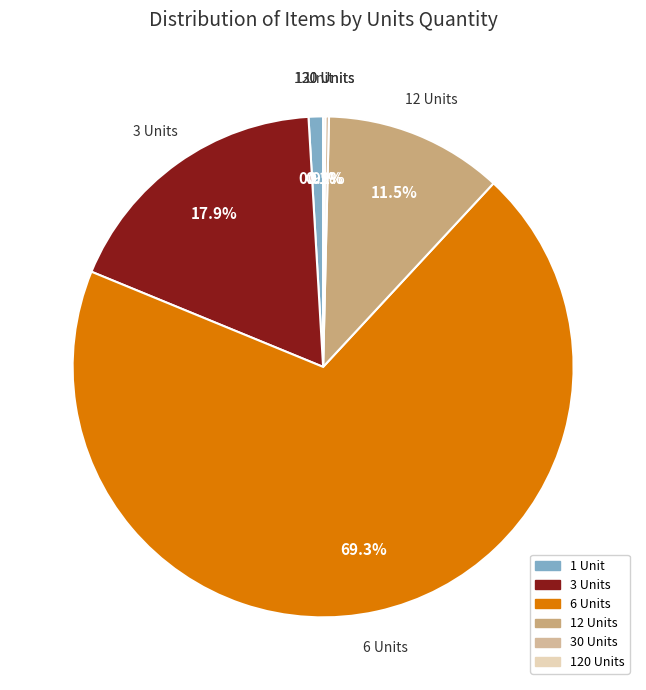

Which slice is the largest?

6 Units